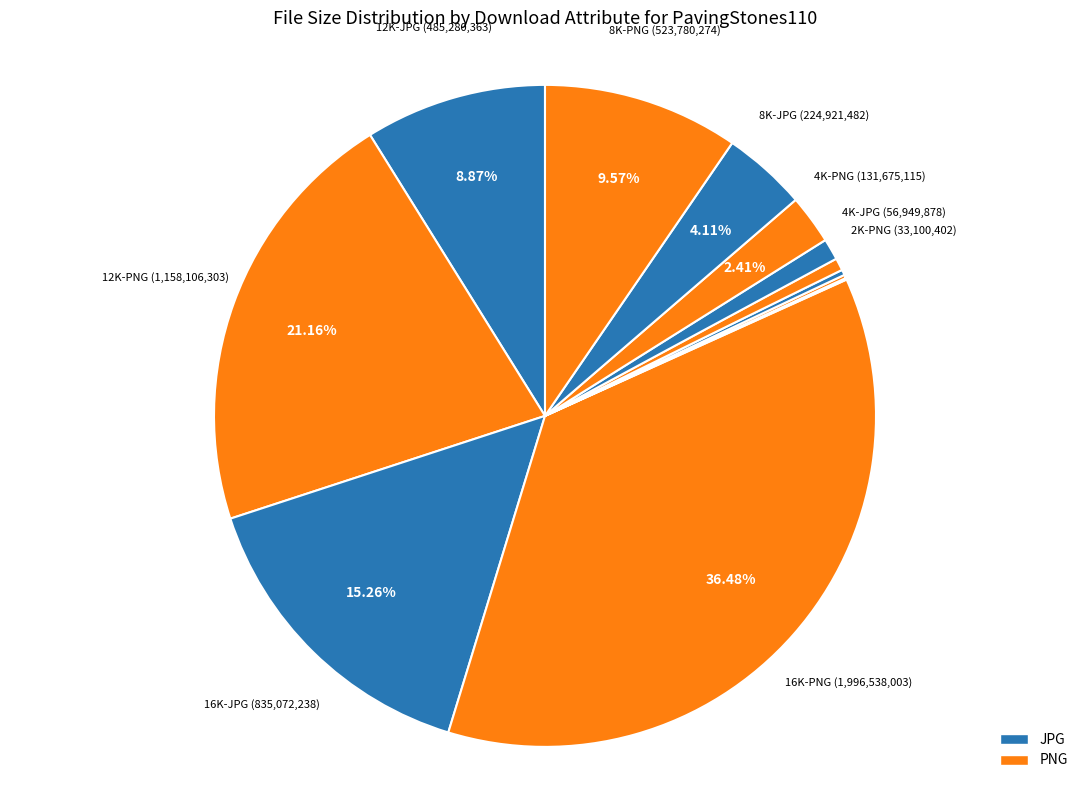

Which category has the biggest portion of the pie?

16K-PNG